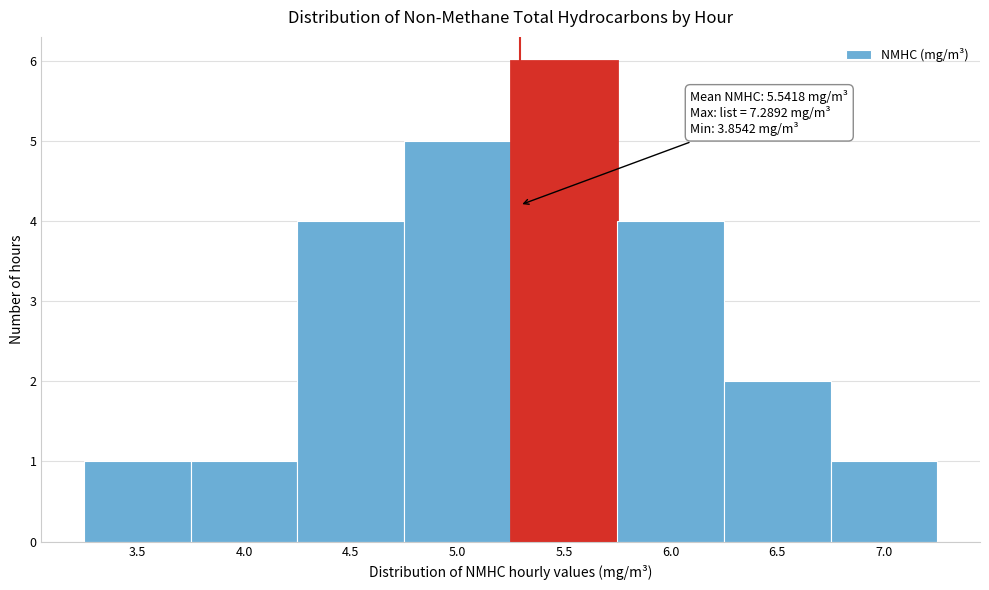

Reading left to right, extract all data points from this chart.

1	1	4	5	6	4	2	1